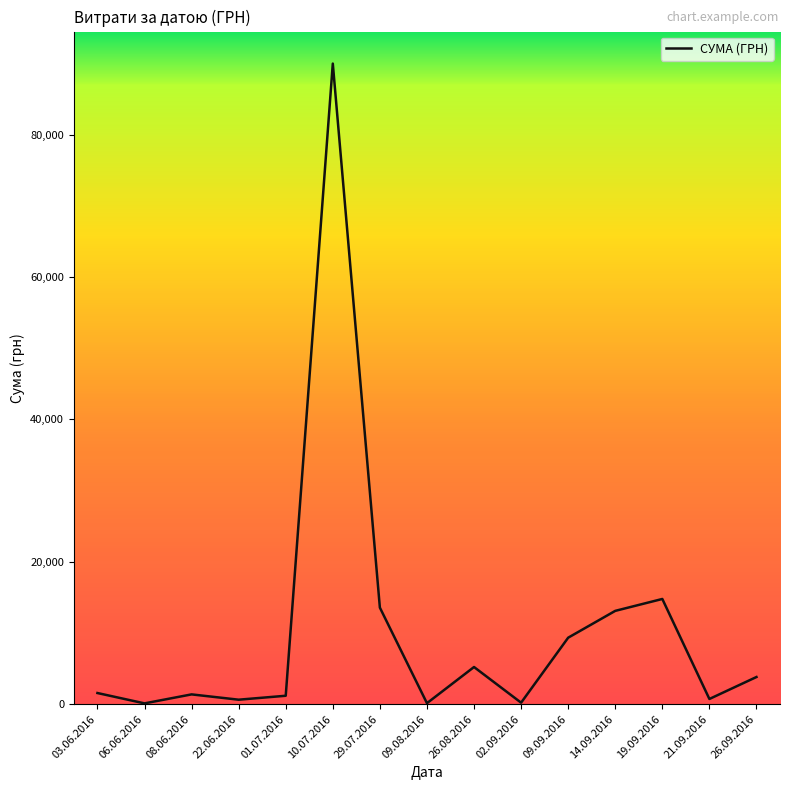

What is the maximum value shown in the chart?

90000.0